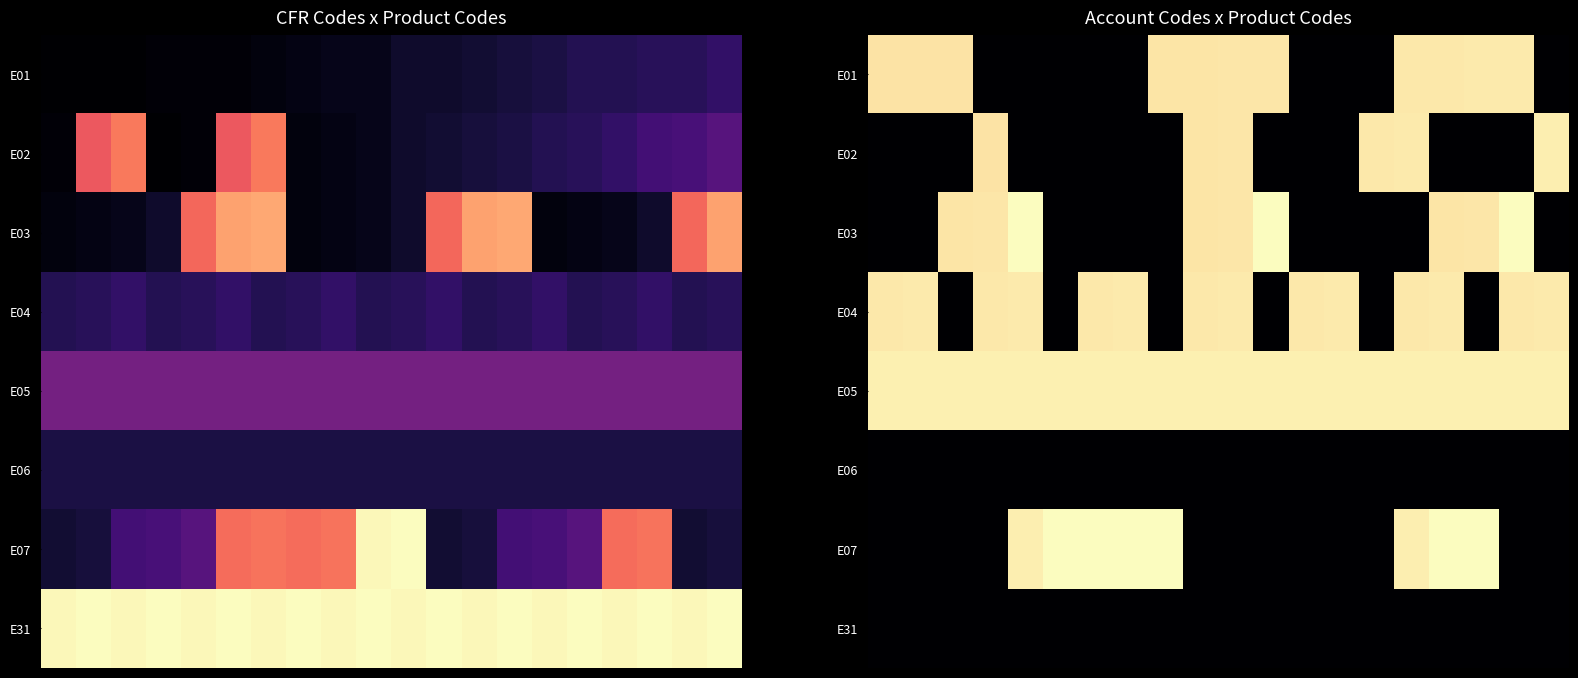

Which series has the widest spread of values?

E07